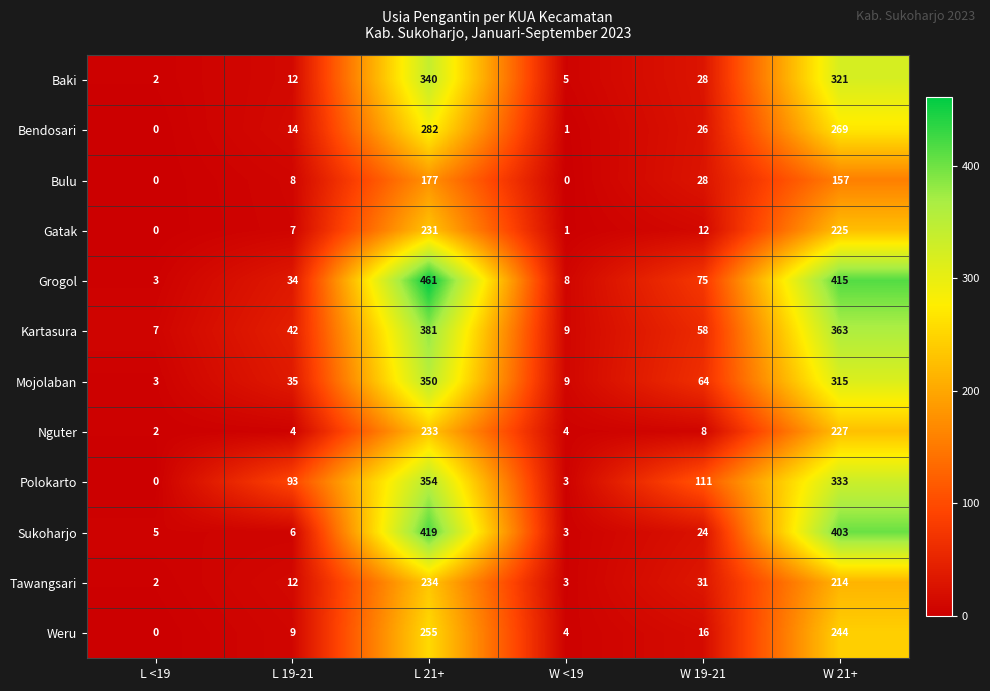

At how many categories does at least one series exceed 12?

4